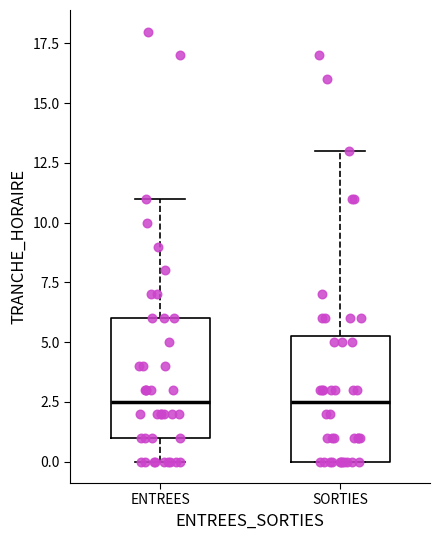

Reading left to right, transcribe this box plot: for each box, give where its median line is, the range the box spans, and where its two whiskers end, as read against the y-axis. The values are not printed on the chart, so give them approximately, as read against the axis.

ENTREES: median 2.5, box 1.0 to 6.0, whiskers 0.0 to 11.0
SORTIES: median 2.5, box 0.0 to 5.5, whiskers 0.0 to 13.0